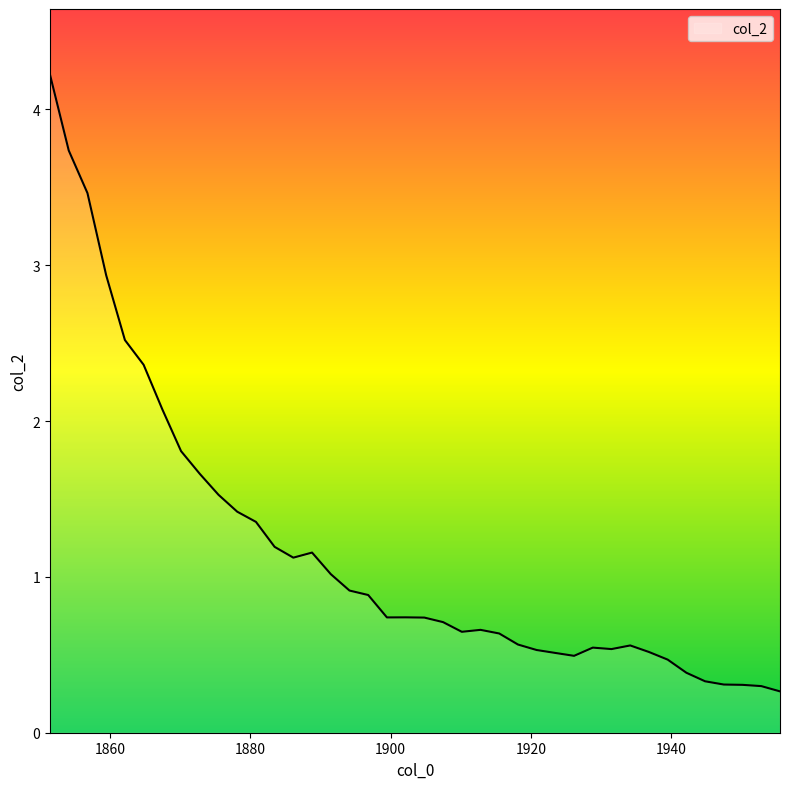

What is the smallest value displayed?

0.3